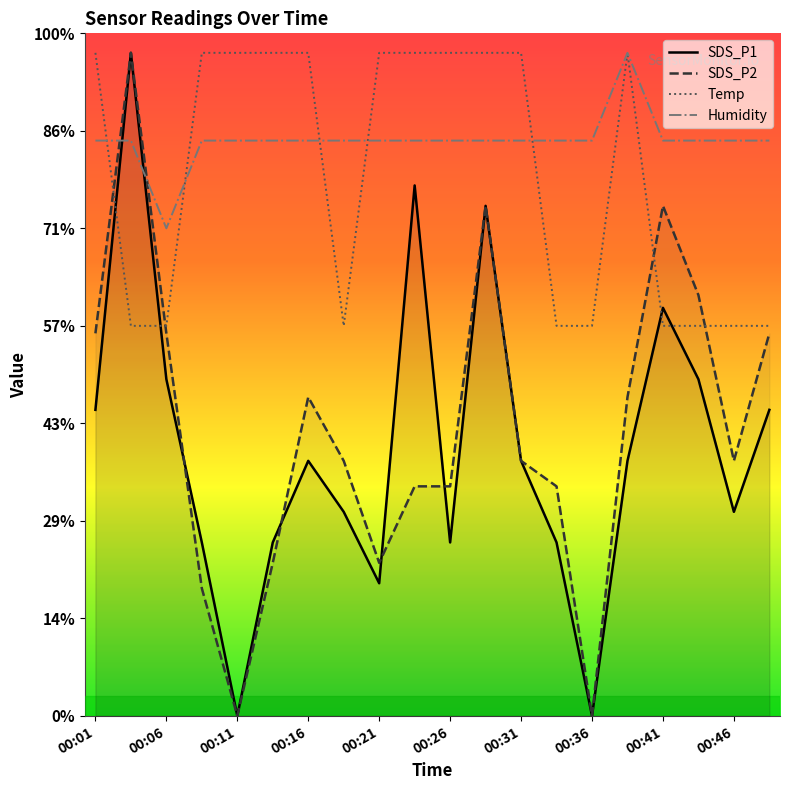

True or false: Humidity and Temp intersect in this chart.

True